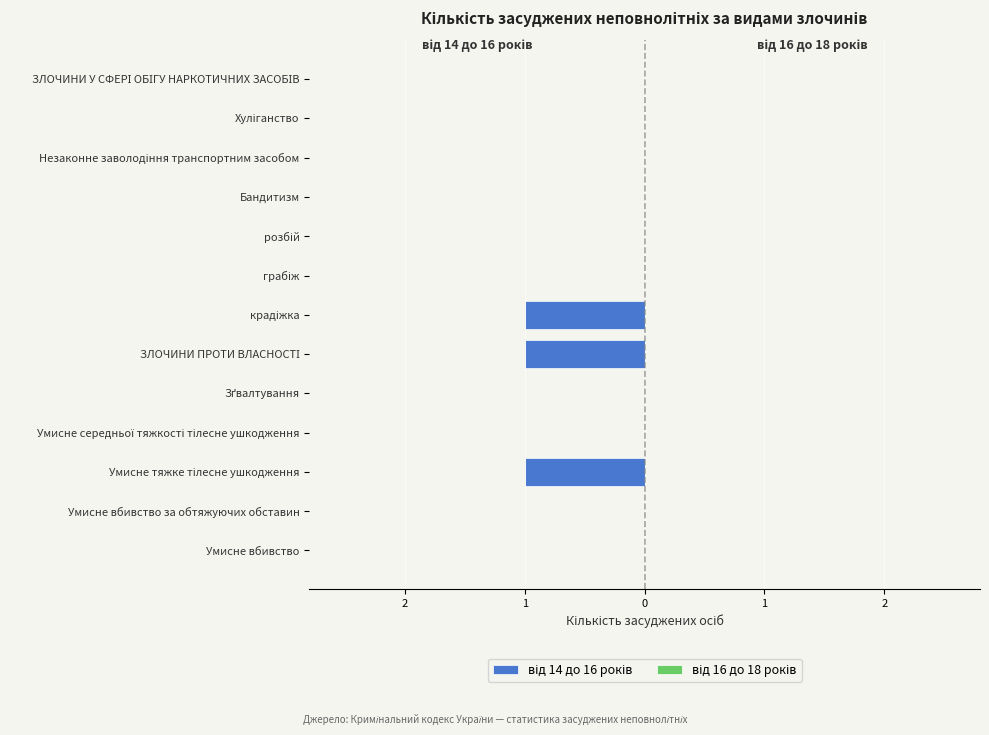

Are the bars horizontal?

Yes